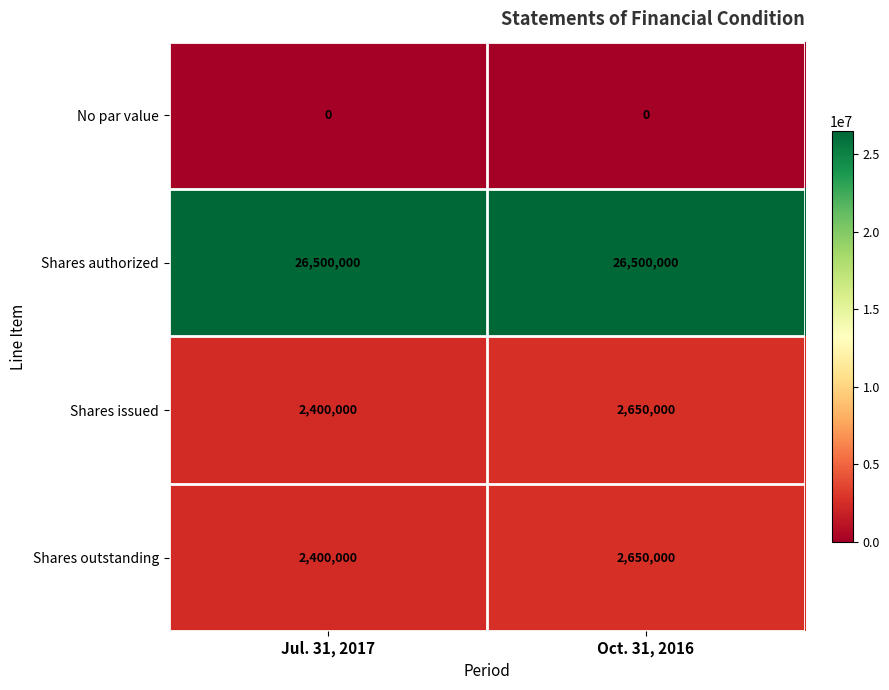

Reading left to right, transcribe all the data shown in this chart.

No par value: Jul. 31, 2017=0	Oct. 31, 2016=0
Shares authorized: Jul. 31, 2017=26500000	Oct. 31, 2016=26500000
Shares issued: Jul. 31, 2017=2400000	Oct. 31, 2016=2650000
Shares outstanding: Jul. 31, 2017=2400000	Oct. 31, 2016=2650000